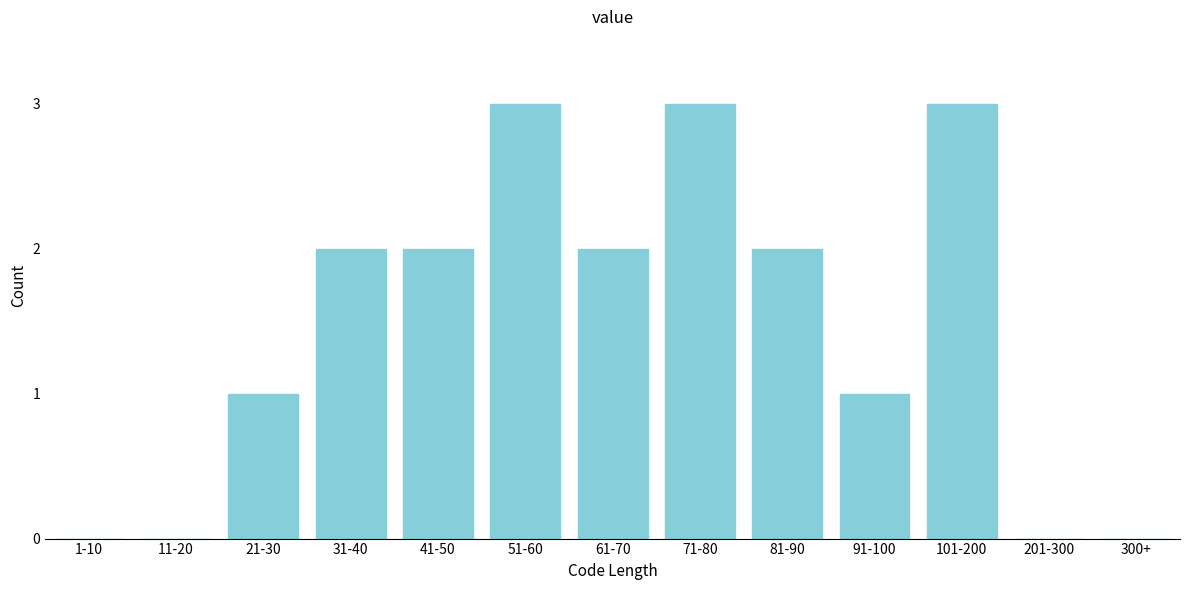

Reading left to right, what are all the values shown in this chart?

1-10=0	11-20=0	21-30=1	31-40=2	41-50=2	51-60=3	61-70=2	71-80=3	81-90=2	91-100=1	101-200=3	201-300=0	300+=0